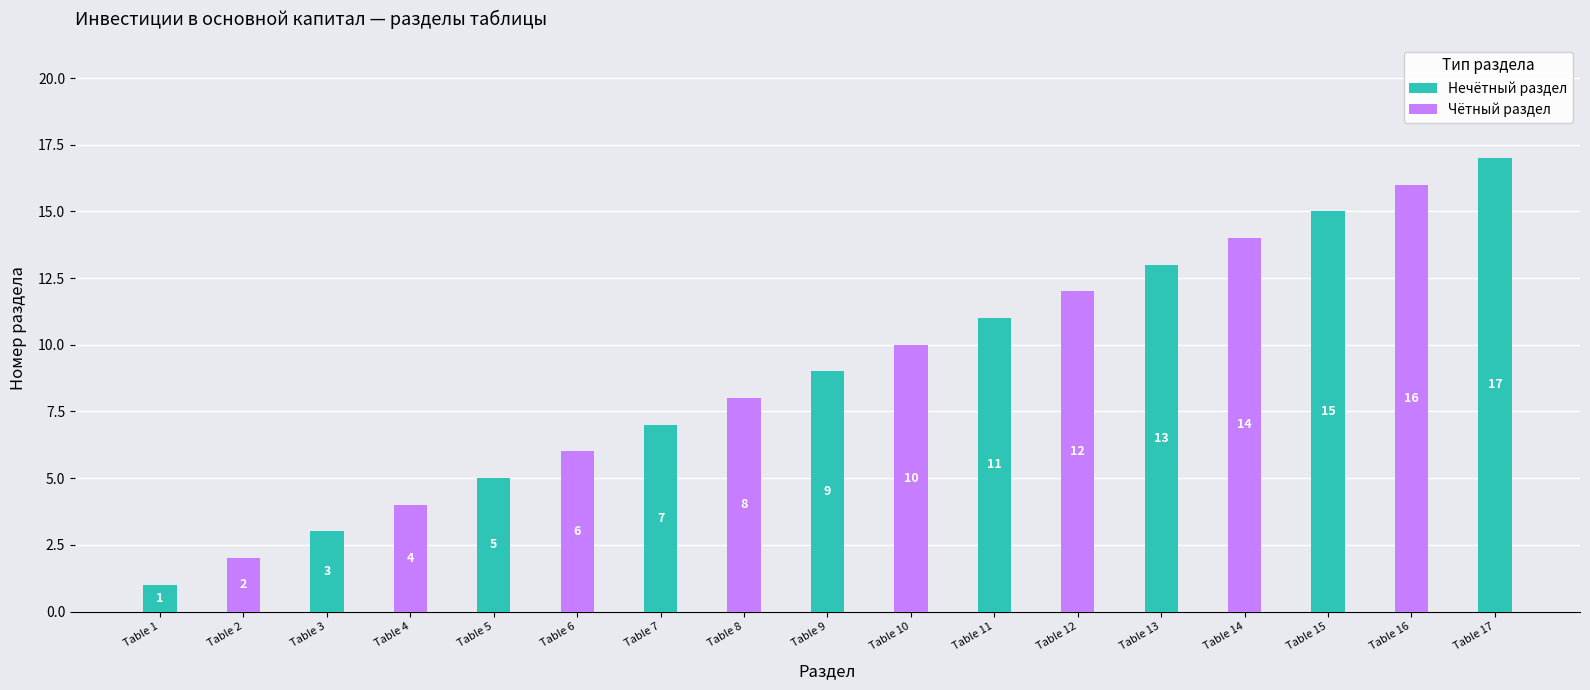

How many values are below 9?

8